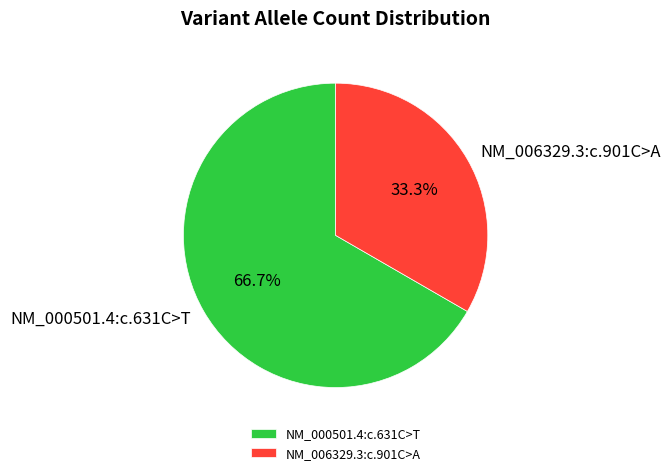

To the nearest percent, what is the combined percentage of NM_006329.3:c.901C>A and NM_000501.4:c.631C>T?

100%